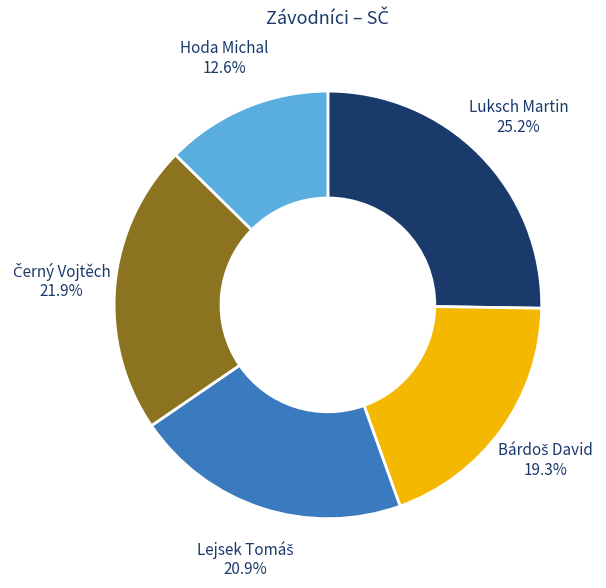

Is there any slice that represents more than half of the pie?

No